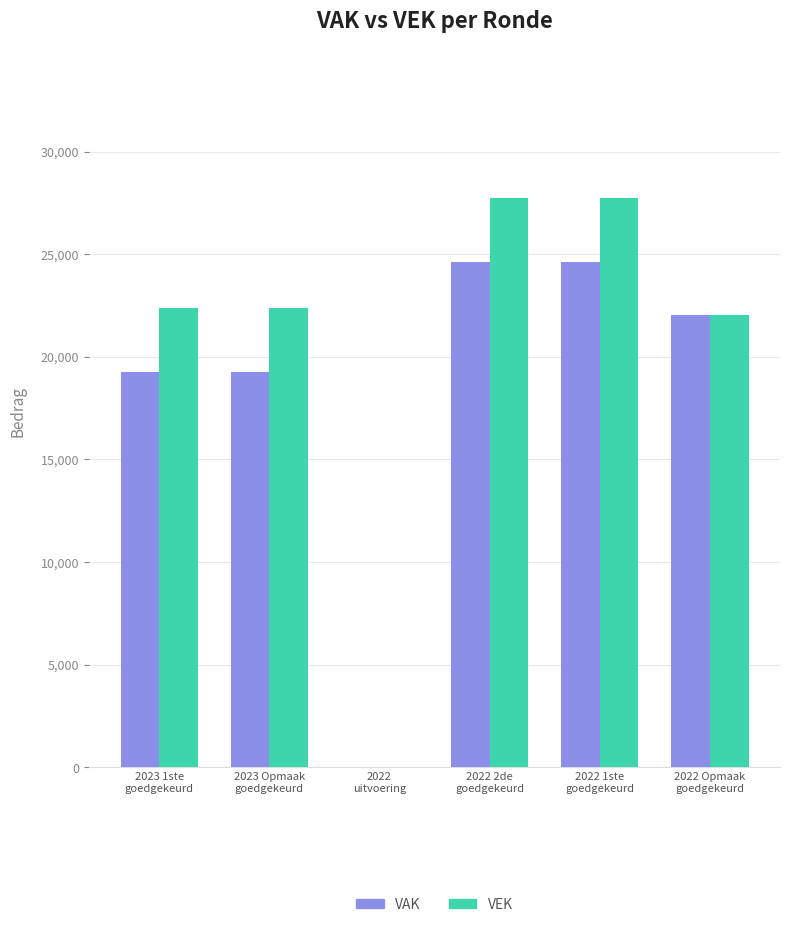

Reading left to right, transcribe all the data shown in this chart.

VAK: 2023 1ste
goedgekeurd=19279	2023 Opmaak
goedgekeurd=19279	2022
uitvoering=0	2022 2de
goedgekeurd=24637	2022 1ste
goedgekeurd=24637	2022 Opmaak
goedgekeurd=22040
VEK: 2023 1ste
goedgekeurd=22384	2023 Opmaak
goedgekeurd=22384	2022
uitvoering=0	2022 2de
goedgekeurd=27742	2022 1ste
goedgekeurd=27742	2022 Opmaak
goedgekeurd=22040